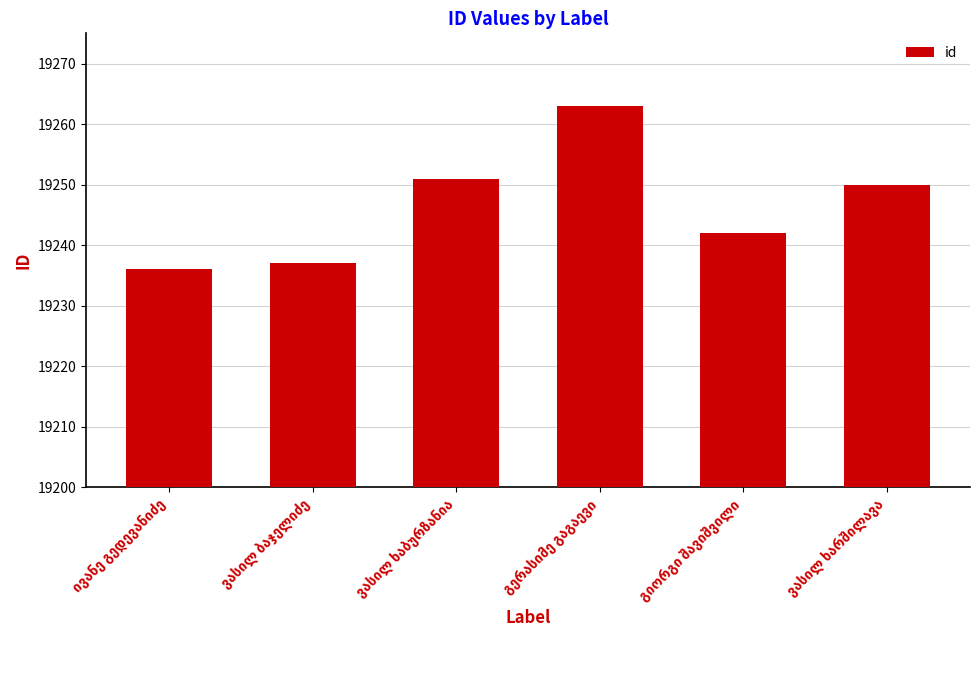

What is the value of the 6th bar from the left?

19250